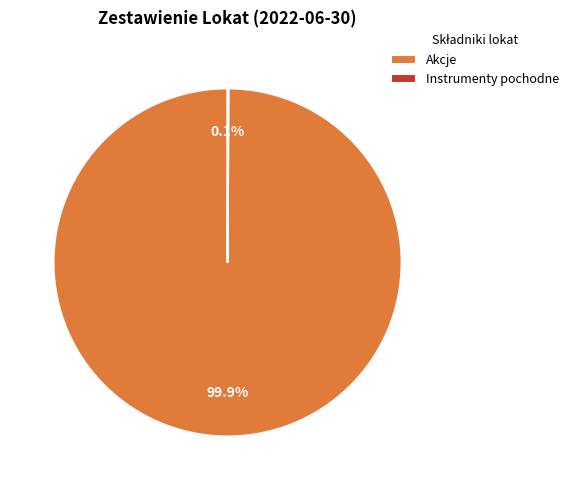

Which category has the biggest portion of the pie?

Akcje